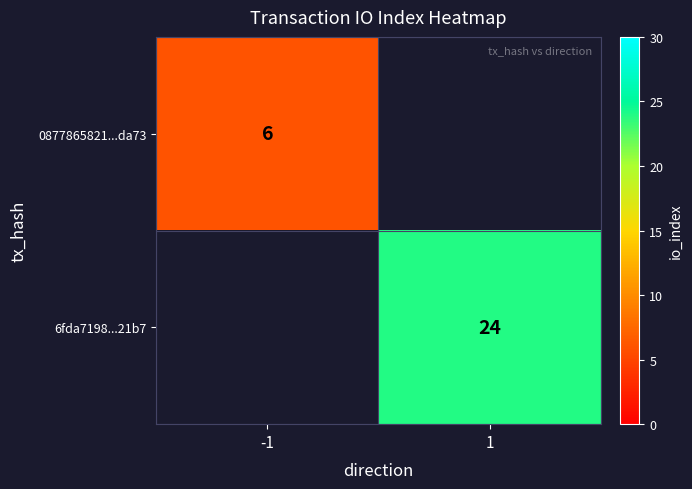

Is it true that 0877865821...da73 equals 2 at -1?

False